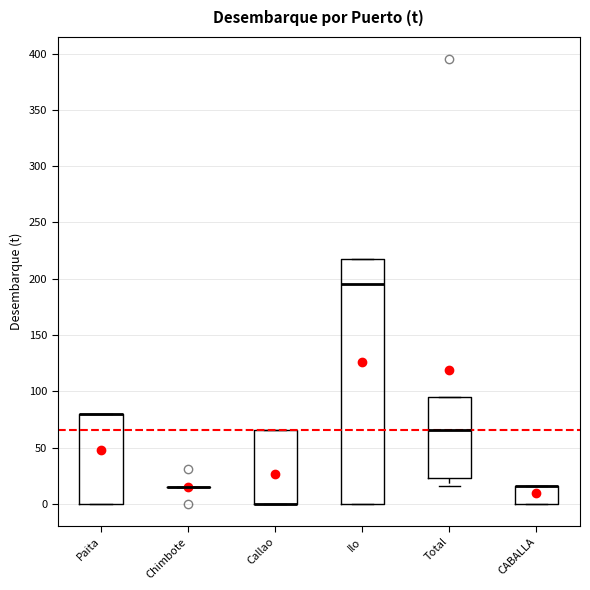

Reading left to right, transcribe this box plot: for each box, give where its median line is, the range the box spans, and where its two whiskers end, as read against the y-axis. The values are not printed on the chart, so give them approximately, as read against the axis.

Paita: median 80 (drawn on the box's upper edge), box 0 to 80, whiskers 0 to 80
Chimbote: box collapsed to a line at 15, whiskers 15 to 15
Callao: median 0 (drawn on the box's lower edge), box 0 to 65, whiskers 0 to 65
Ilo: median 195, box 0 to 220, whiskers 0 to 220
Total: median 65, box 25 to 95, whiskers 15 to 95
CABALLA: median 15 (drawn on the box's upper edge), box 0 to 15, whiskers 0 to 15